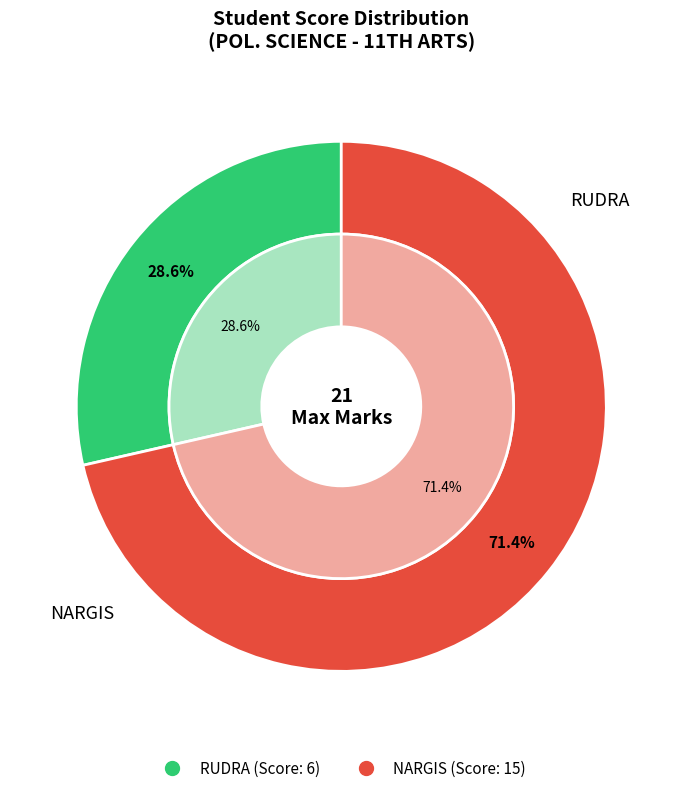

The RUDRA slice represents 29% of the pie. True or false?

True